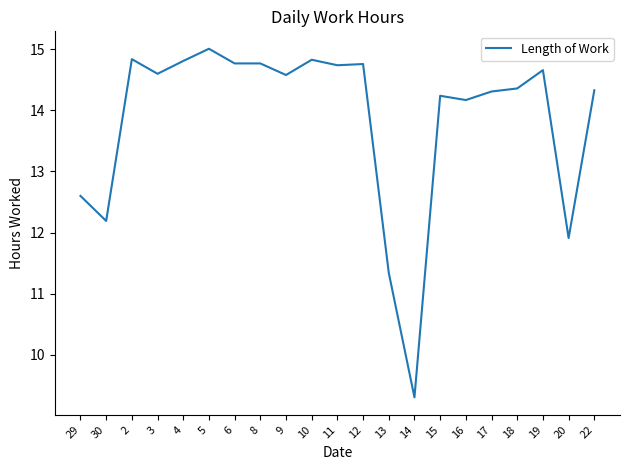

What position from the left is 17?

17